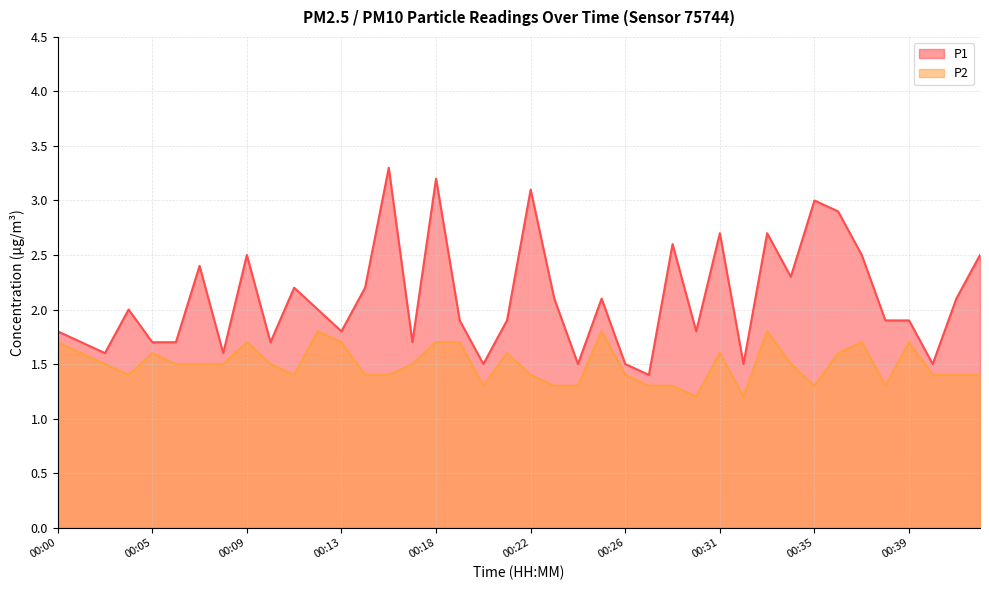

Rank the series by their maximum value, from highest to lowest.

P1, P2